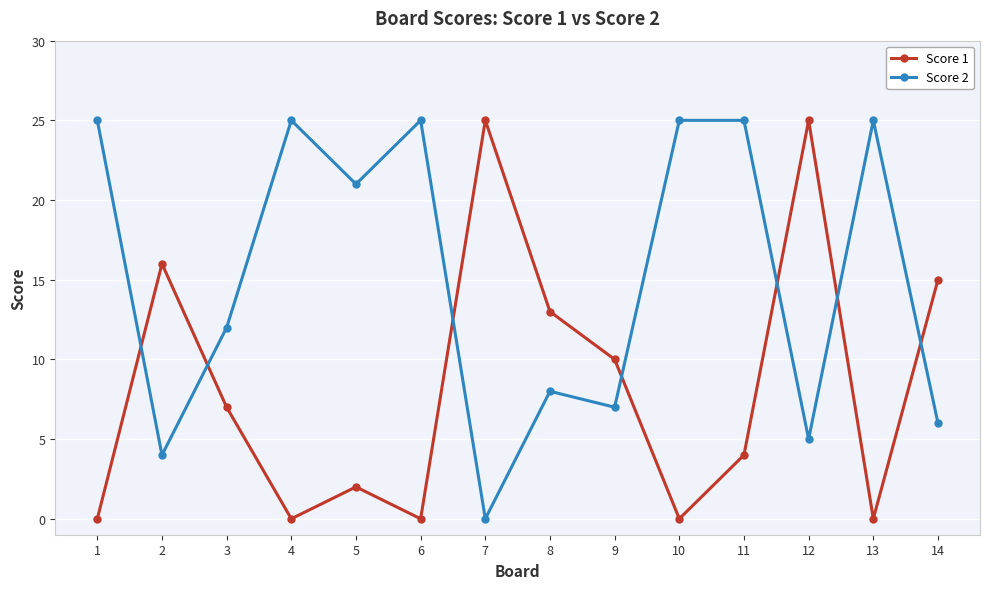

How many lines are shown in the chart?

2